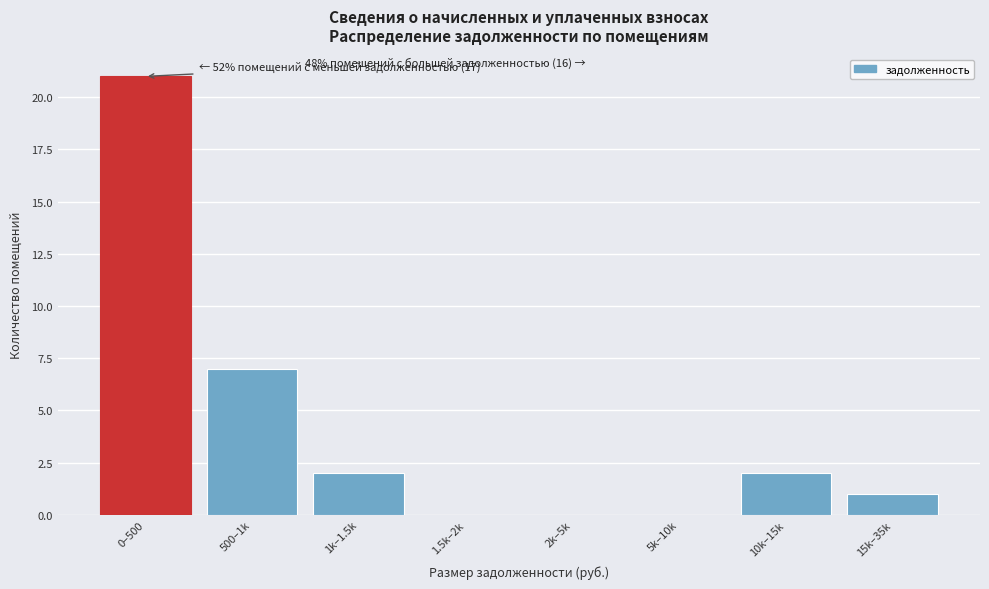

Where is the data nearest to the value 10?

500–1k